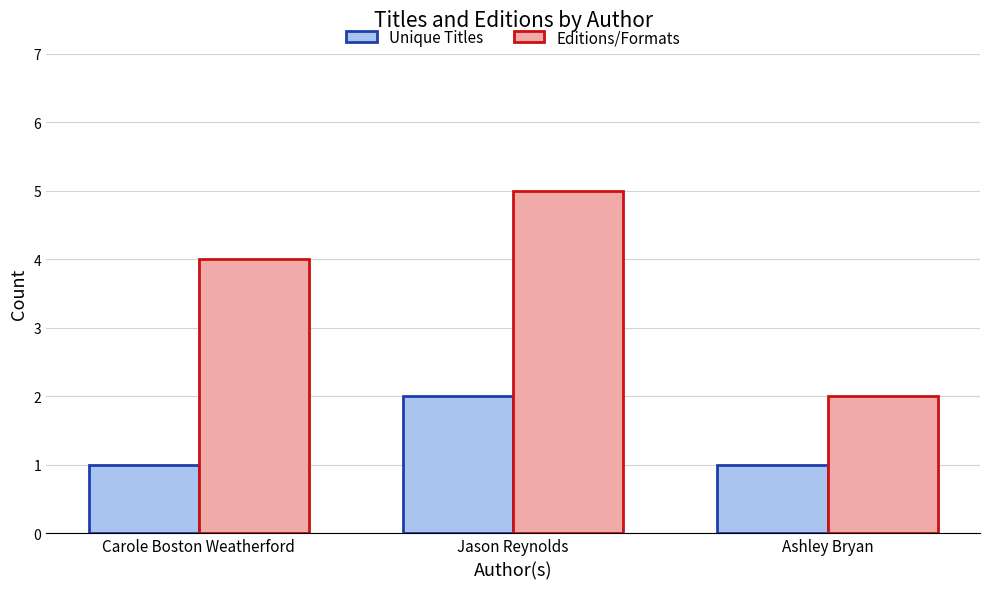

True or false: Editions/Formats has a value of 1 at Ashley Bryan.

False